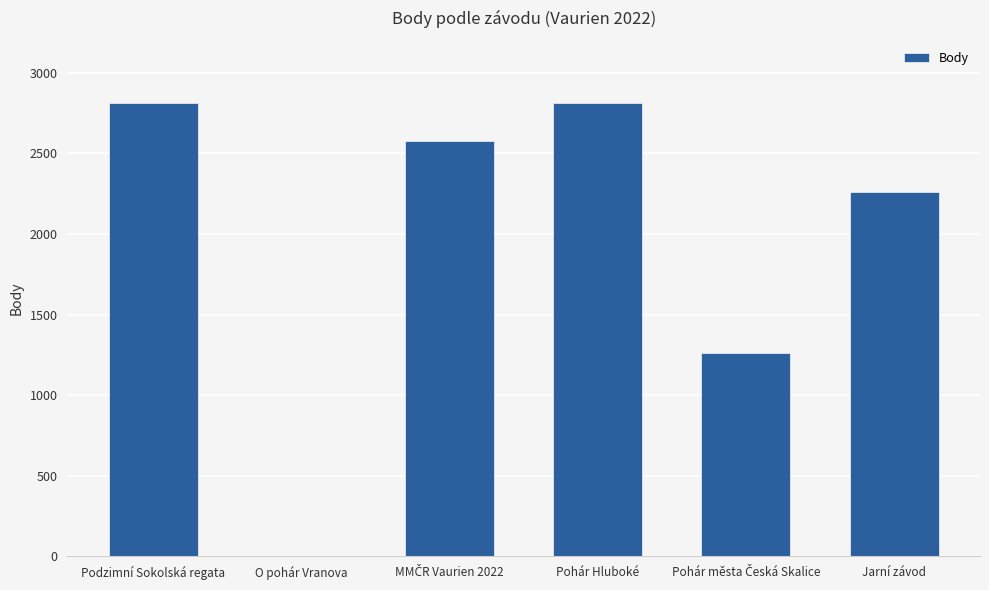

Read the value at Podzimní Sokolská regata.

2814